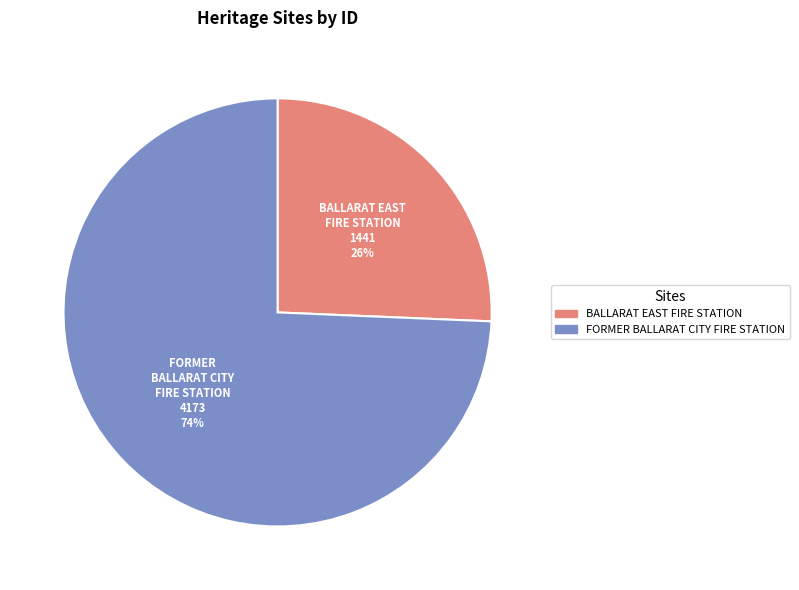

How many segments does this pie chart have?

2